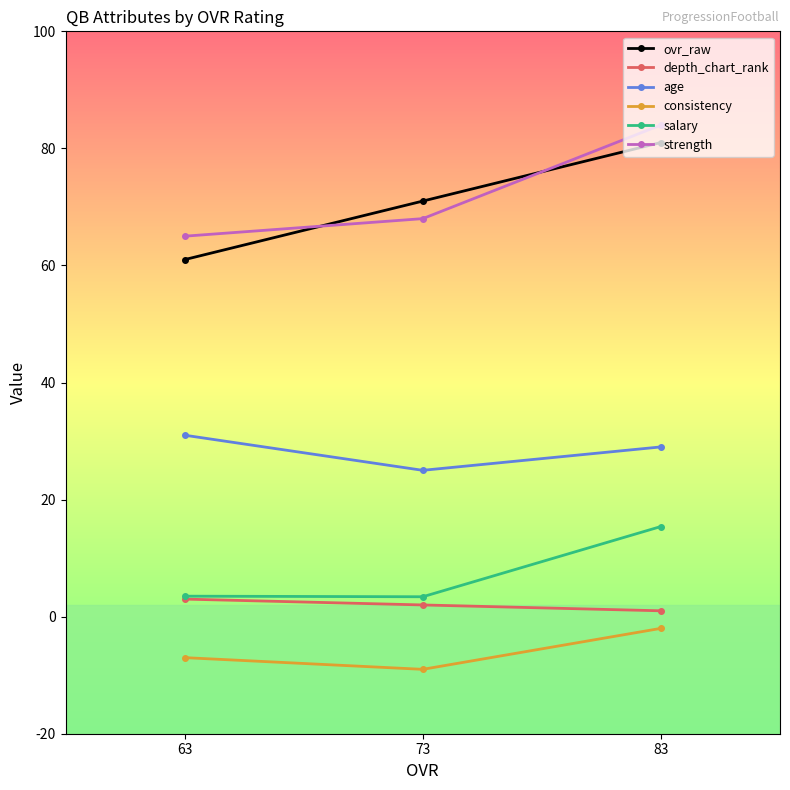

Reading left to right, transcribe all the data shown in this chart.

ovr_raw: 83=81.0	73=71.0	63=61.0
depth_chart_rank: 83=1.0	73=2.0	63=3.0
age: 83=29.0	73=25.0	63=31.0
consistency: 83=-2.0	73=-9.0	63=-7.0
salary: 83=15.4	73=3.4	63=3.5
strength: 83=84.0	73=68.0	63=65.0